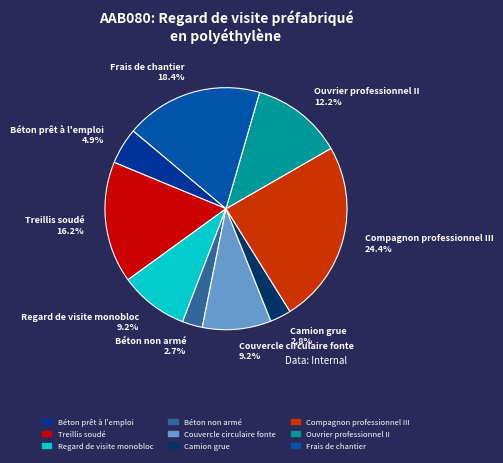

True or false: Béton non armé accounts for 8% of the total.

False